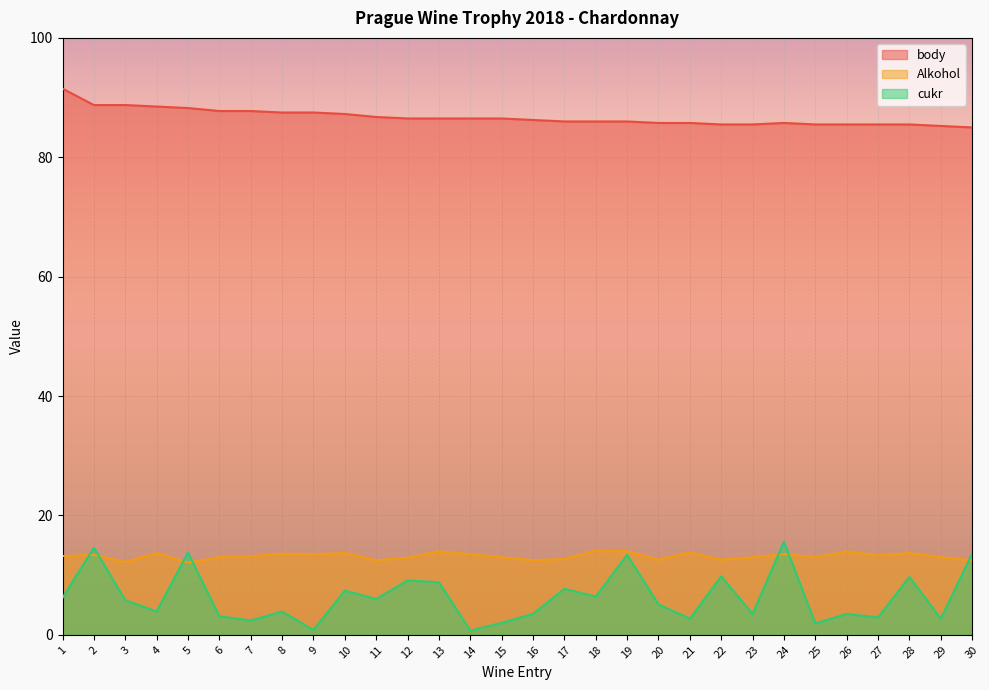

How many lines are shown in the chart?

3